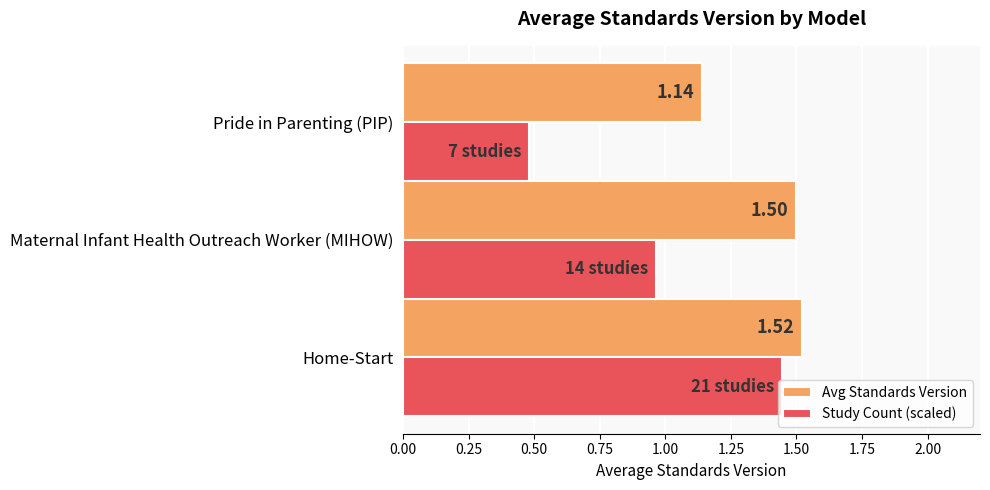

List the series in order of their overall mean, highest first.

Avg Standards Version, Study Count (scaled)